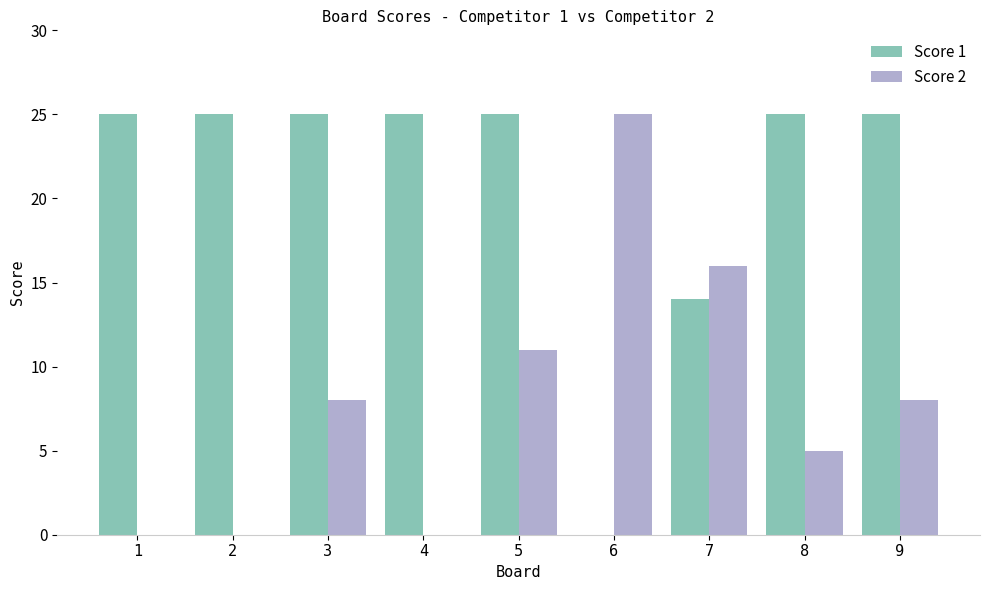

Is it true that Score 2 equals 0 at 4?

True